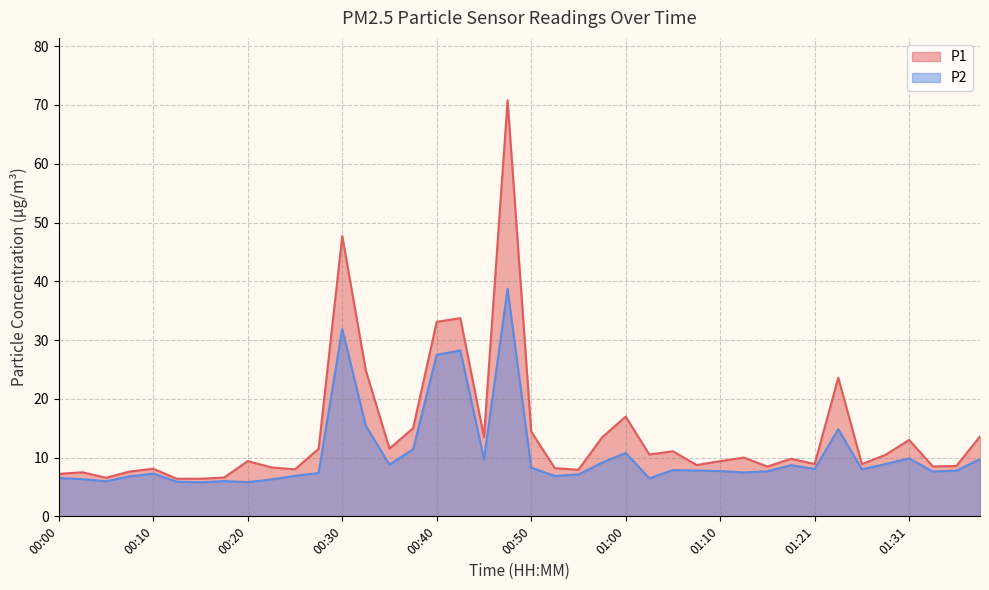

What is the label of the 18th point from the right?

00:55